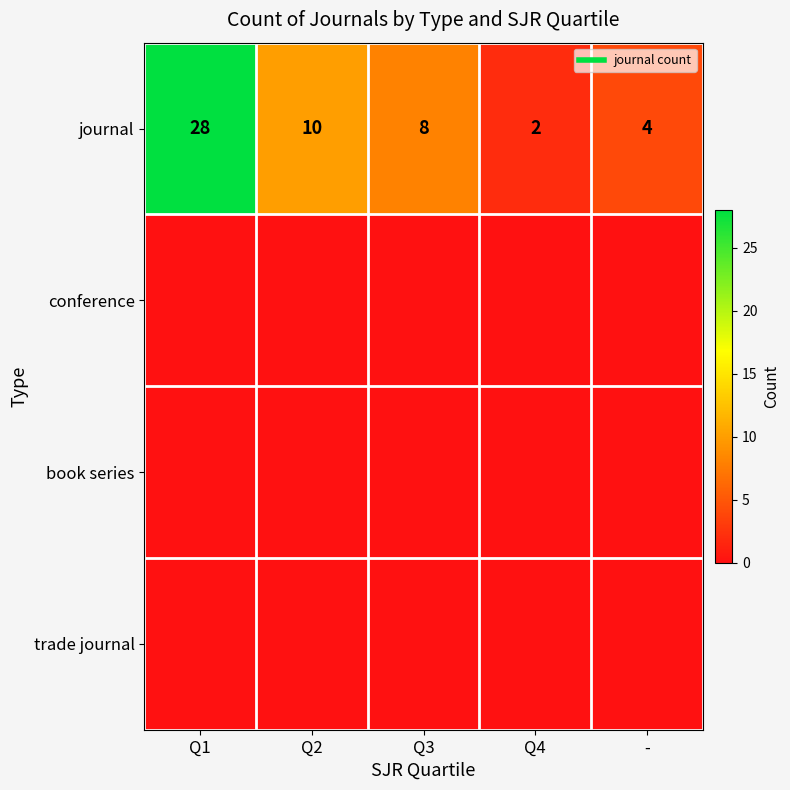

Which series has the largest total across all categories?

journal